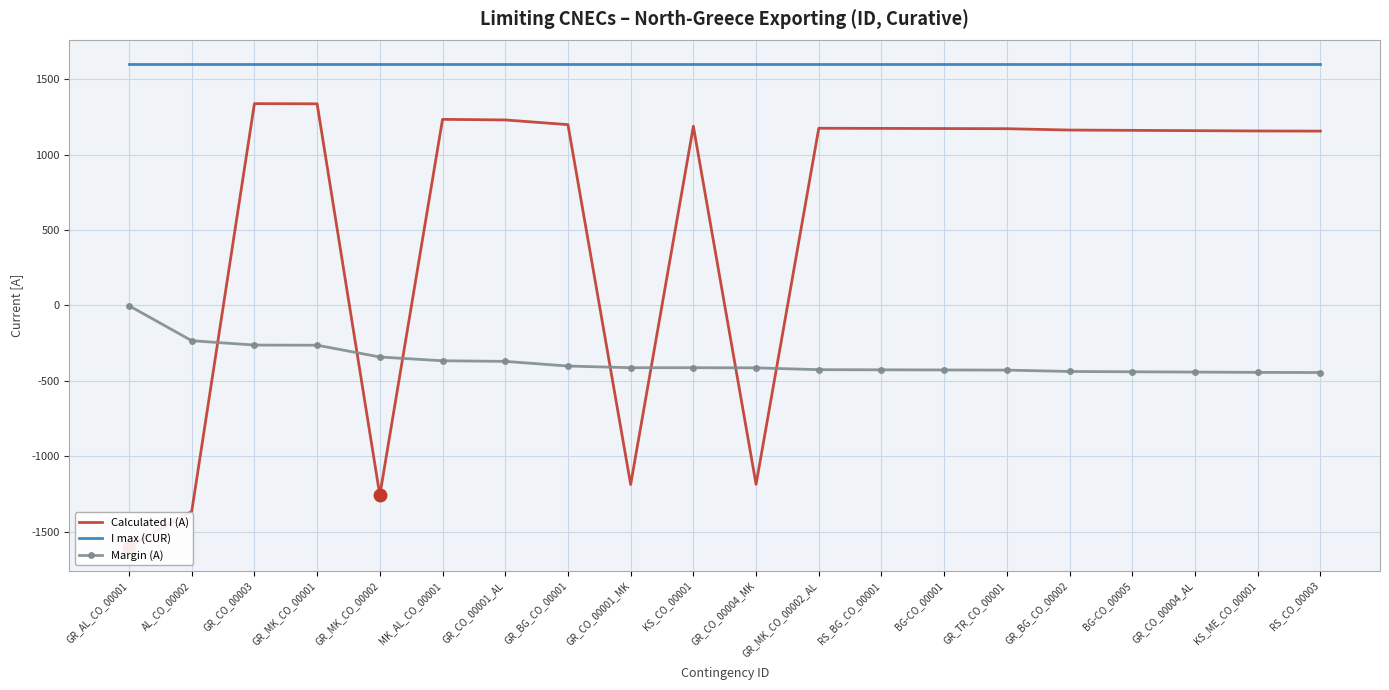

What is the maximum value shown in the chart?

1600